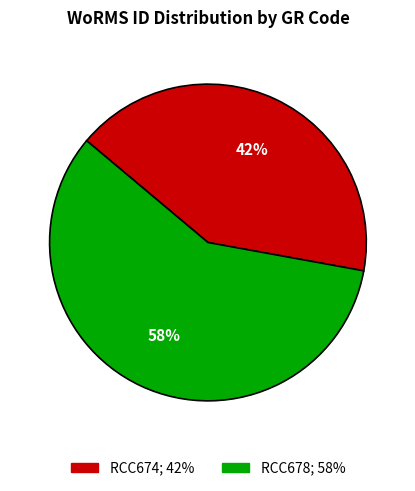

How many segments does this pie chart have?

2